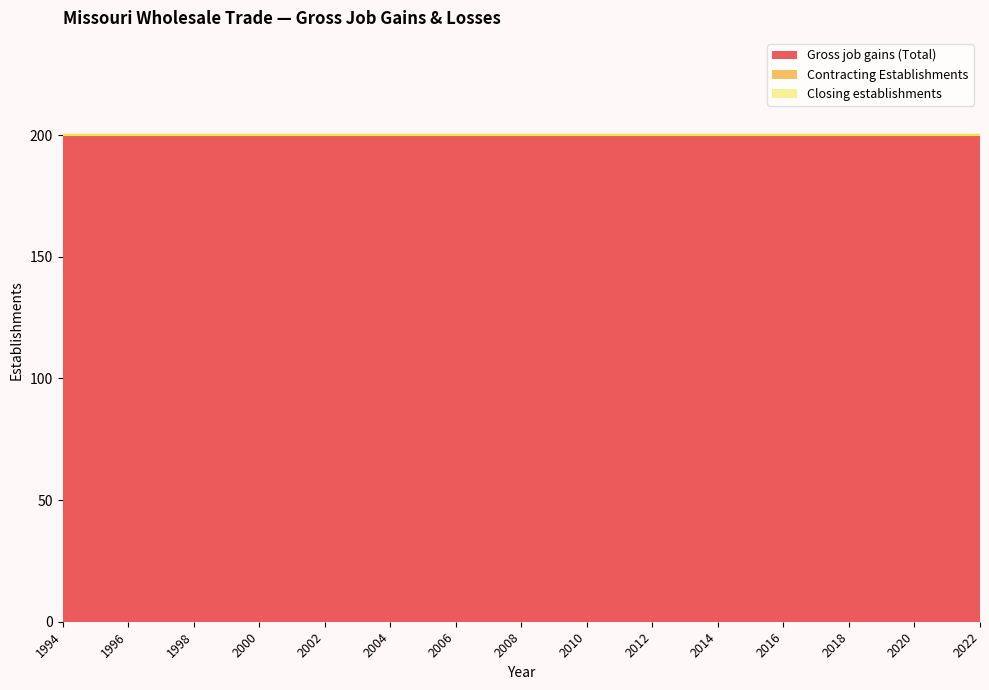

The value of Gross job gains (Total) at 2008 is 276. True or false?

False